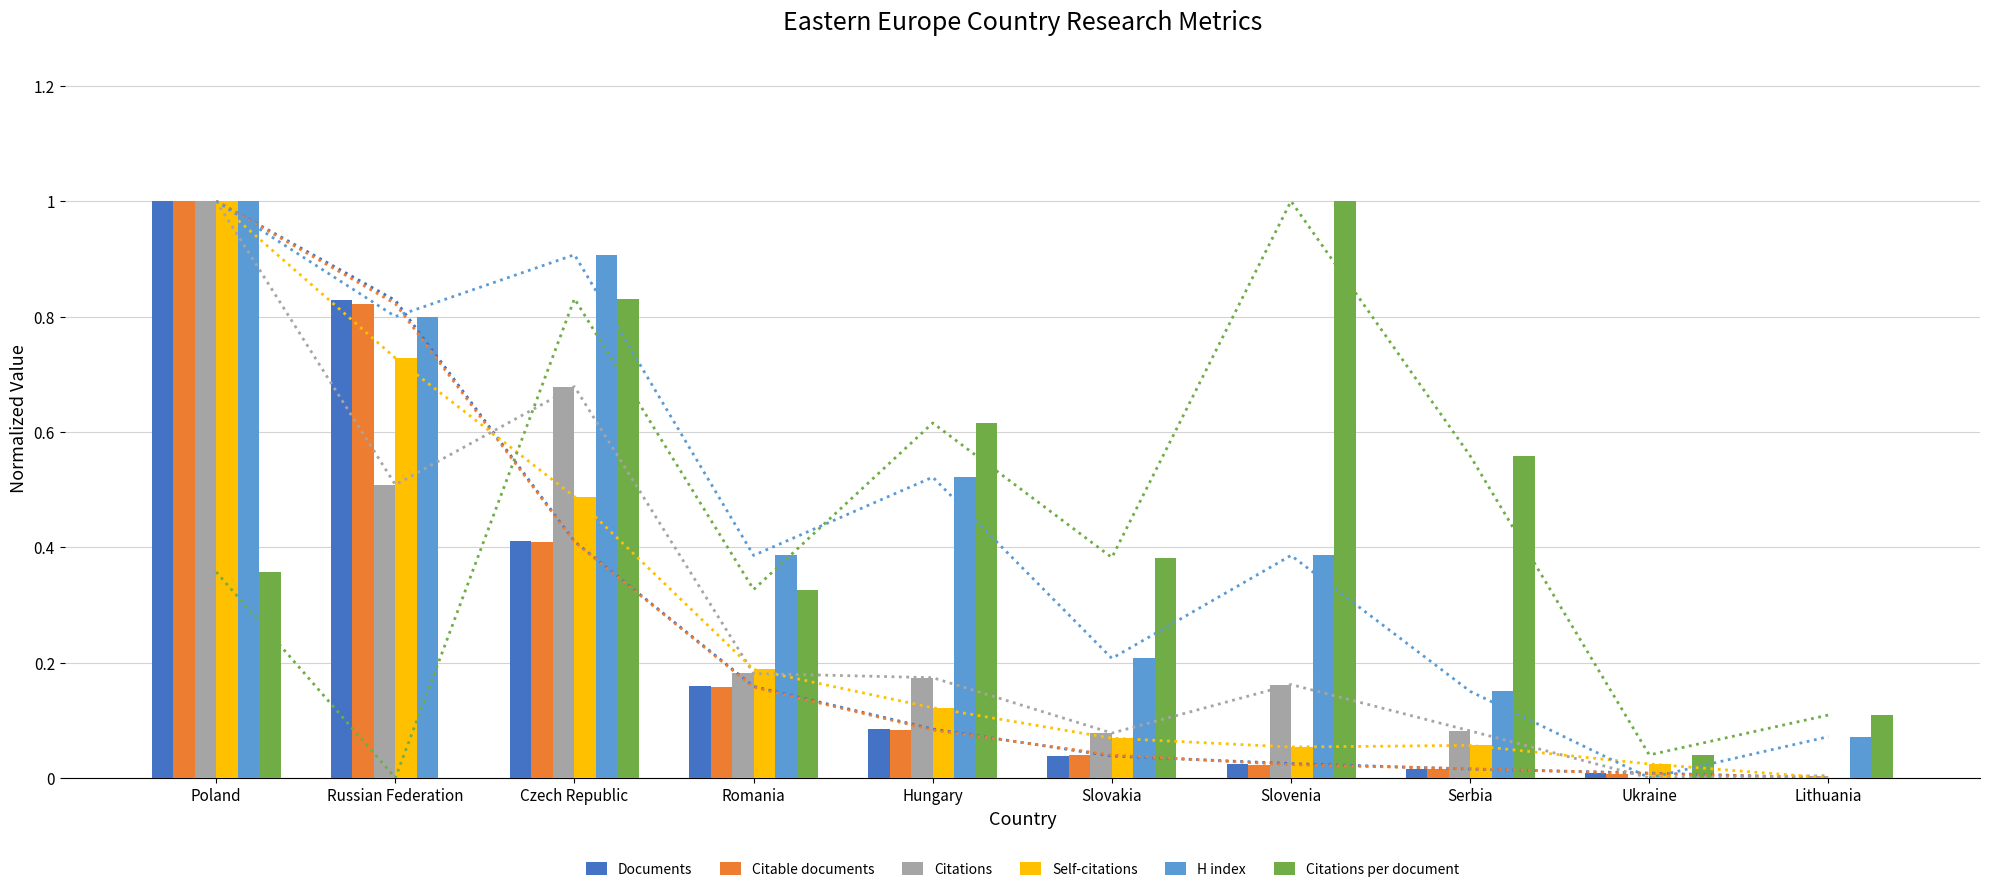

Reading left to right, list all the values displayed in this chart.

Documents: Poland=1.0	Russian Federation=0.8	Czech Republic=0.4	Romania=0.2	Hungary=0.1	Slovakia=0.0	Slovenia=0.0	Serbia=0.0	Ukraine=0.0	Lithuania=0.0
Citable documents: Poland=1.0	Russian Federation=0.8	Czech Republic=0.4	Romania=0.2	Hungary=0.1	Slovakia=0.0	Slovenia=0.0	Serbia=0.0	Ukraine=0.0	Lithuania=0.0
Citations: Poland=1.0	Russian Federation=0.5	Czech Republic=0.7	Romania=0.2	Hungary=0.2	Slovakia=0.1	Slovenia=0.2	Serbia=0.1	Ukraine=0.0	Lithuania=0.0
Self-citations: Poland=1.0	Russian Federation=0.7	Czech Republic=0.5	Romania=0.2	Hungary=0.1	Slovakia=0.1	Slovenia=0.1	Serbia=0.1	Ukraine=0.0	Lithuania=0.0
H index: Poland=1.0	Russian Federation=0.8	Czech Republic=0.9	Romania=0.4	Hungary=0.5	Slovakia=0.2	Slovenia=0.4	Serbia=0.1	Ukraine=0.0	Lithuania=0.1
Citations per document: Poland=0.4	Russian Federation=0.0	Czech Republic=0.8	Romania=0.3	Hungary=0.6	Slovakia=0.4	Slovenia=1.0	Serbia=0.6	Ukraine=0.0	Lithuania=0.1